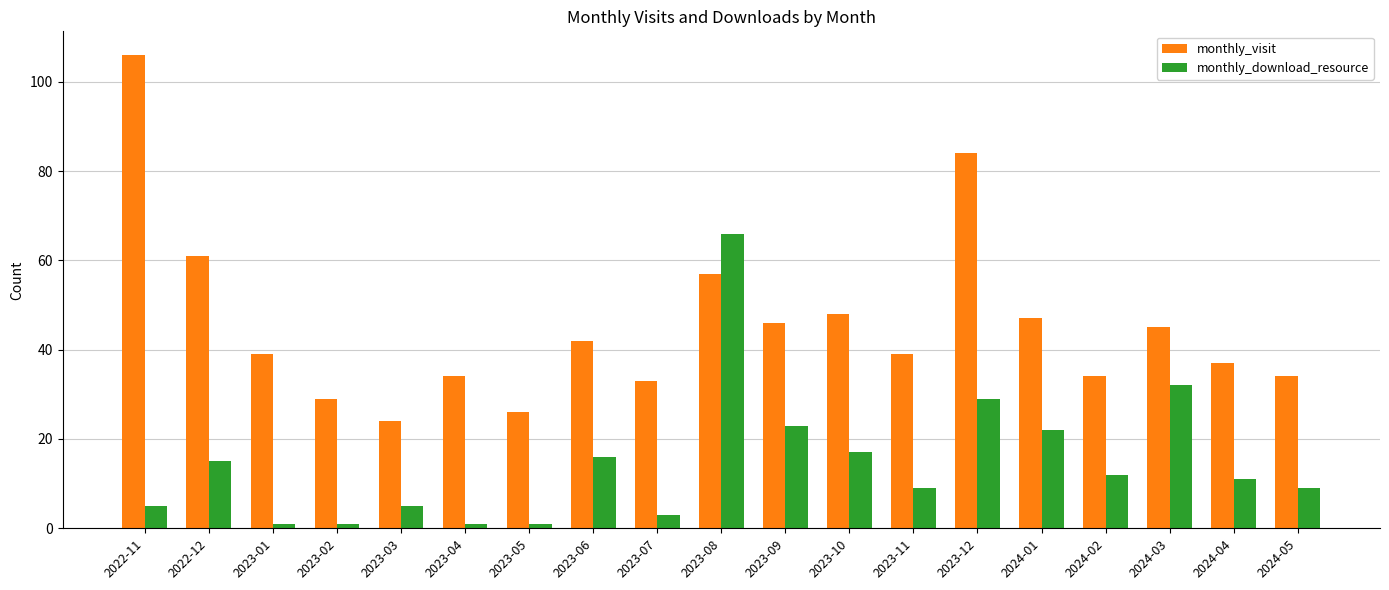

What is the label of the 15th bar from the right?

2023-03